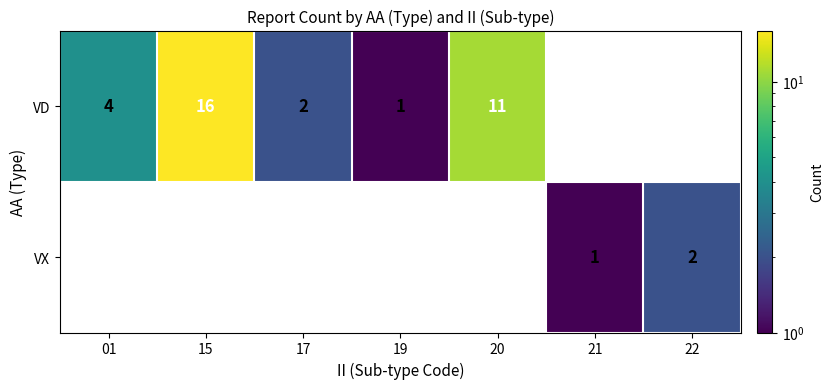

The value of VD at 17 is 3. True or false?

False